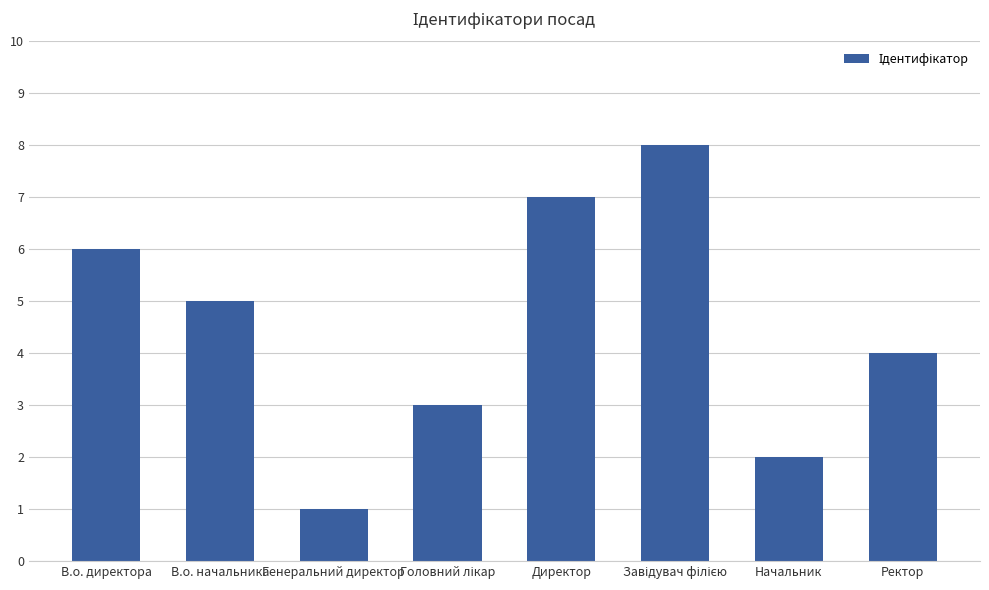

What is the difference between the second highest and minimum values?

6